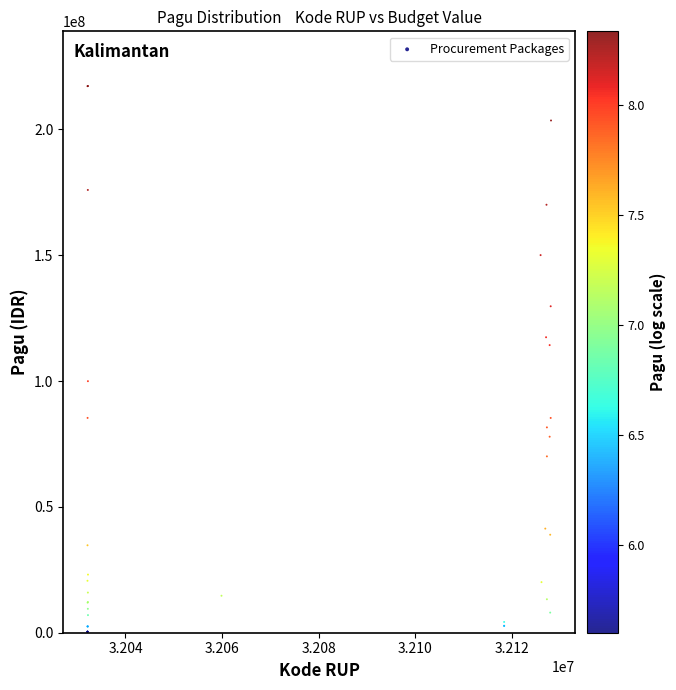

What Y value in the scatter plot is closest to 108830000?

114296000